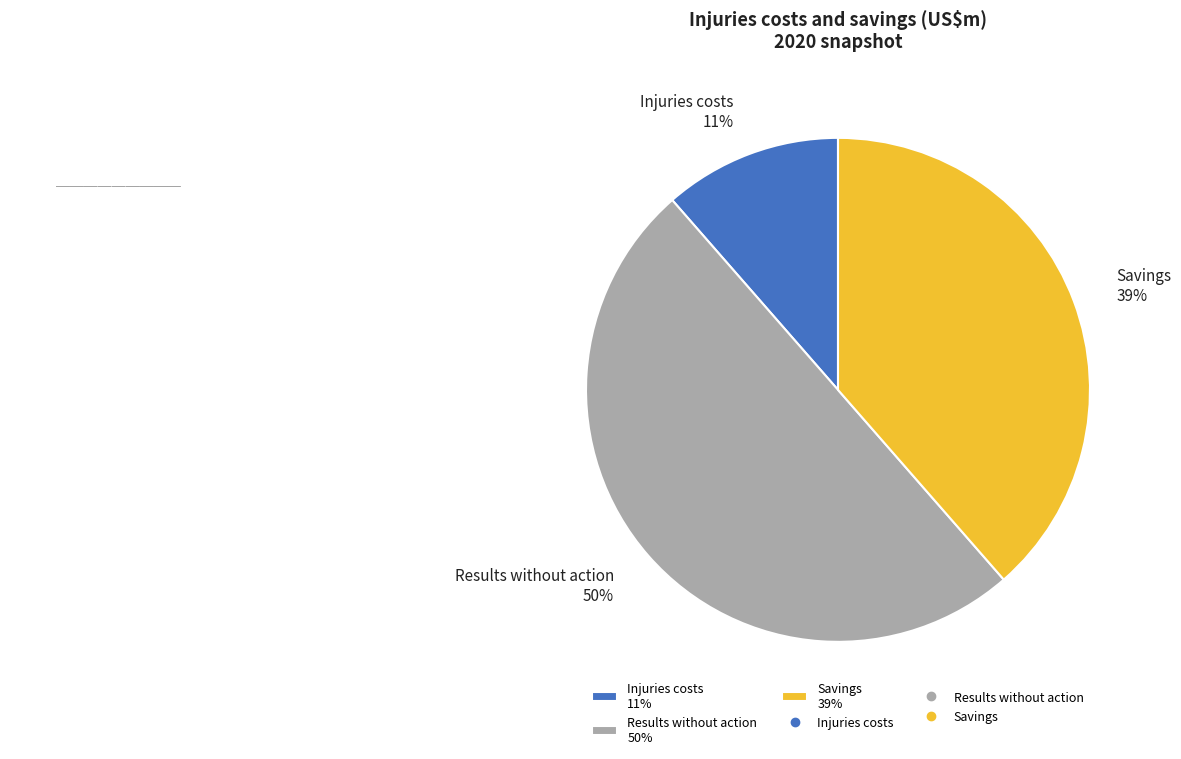

How many slices are in this pie chart?

3